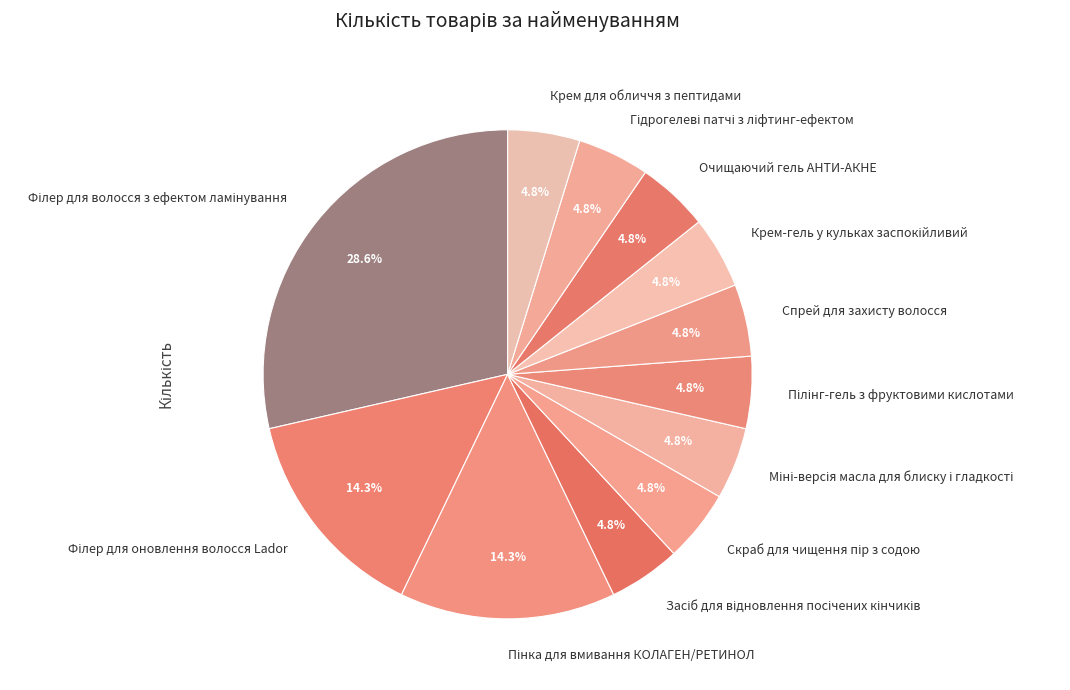

Does any single category account for the majority?

No